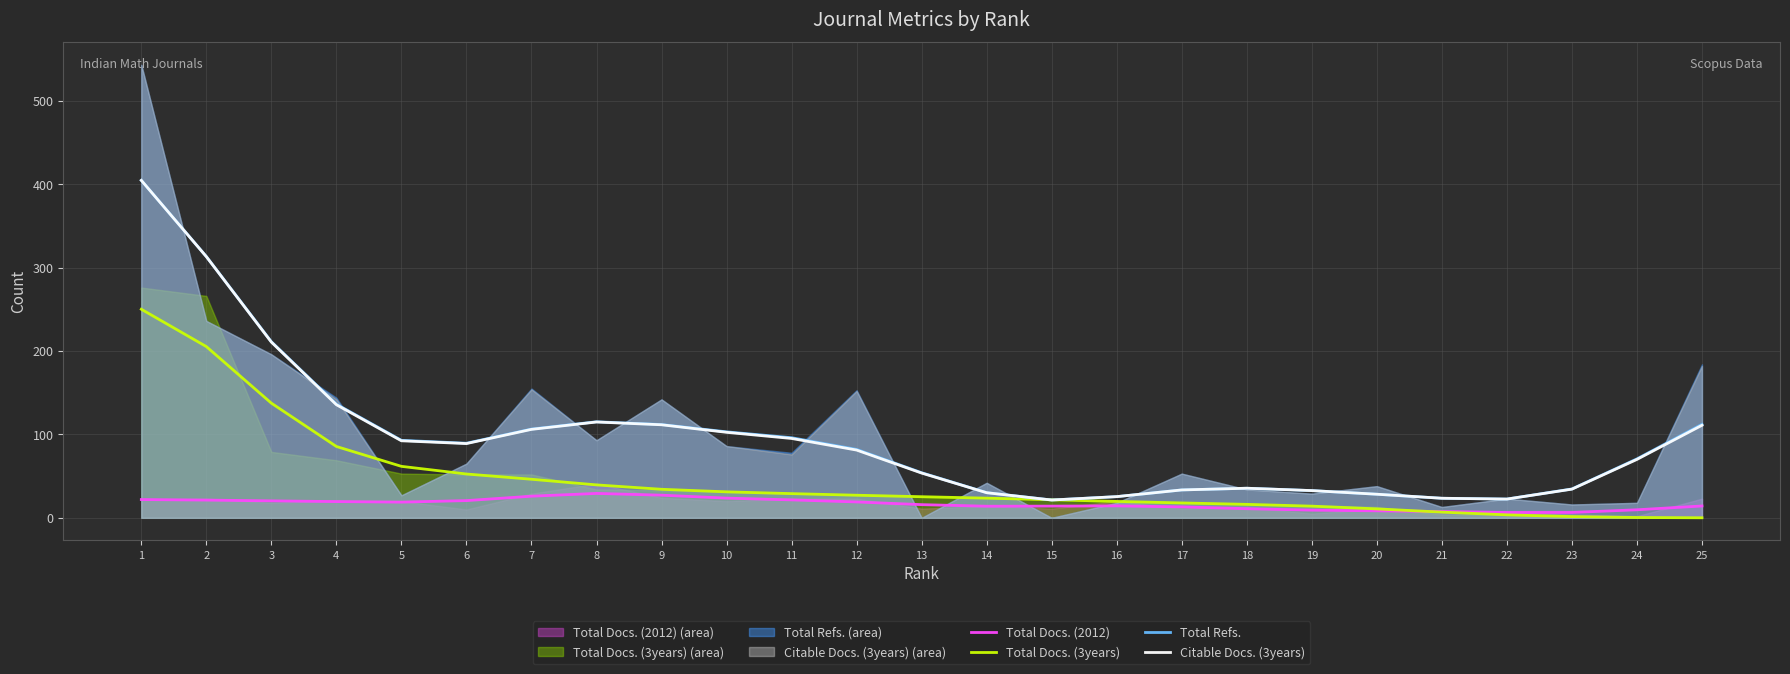

Is the value of Total Docs. (3years) at 2 greater than the value of Citable Docs. (3years) at 15?

Yes